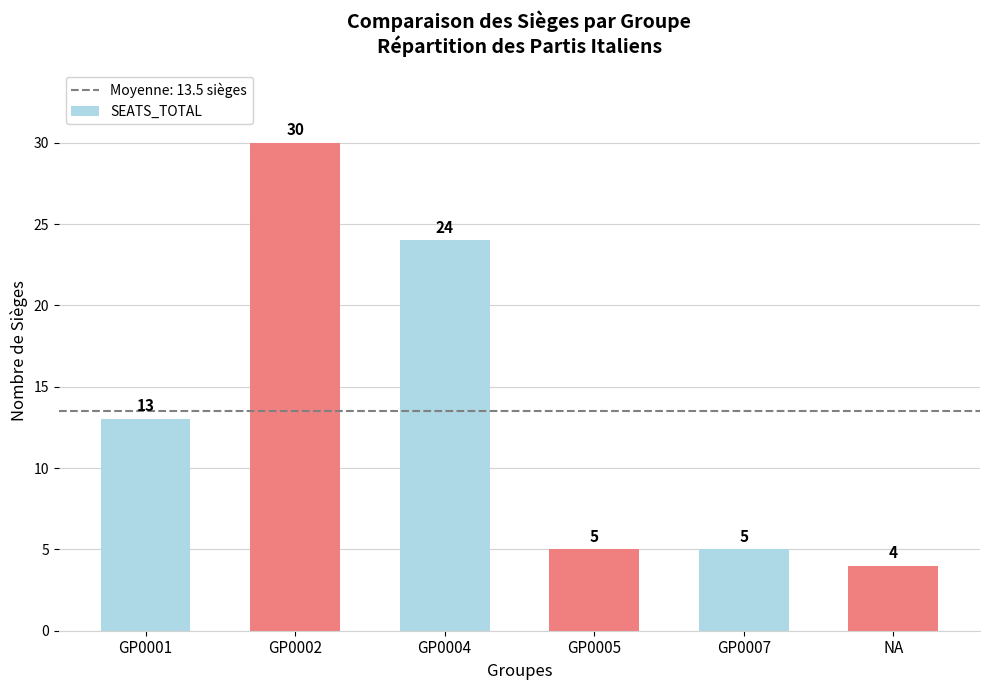

What is the change in value from GP0001 to GP0002?

+17